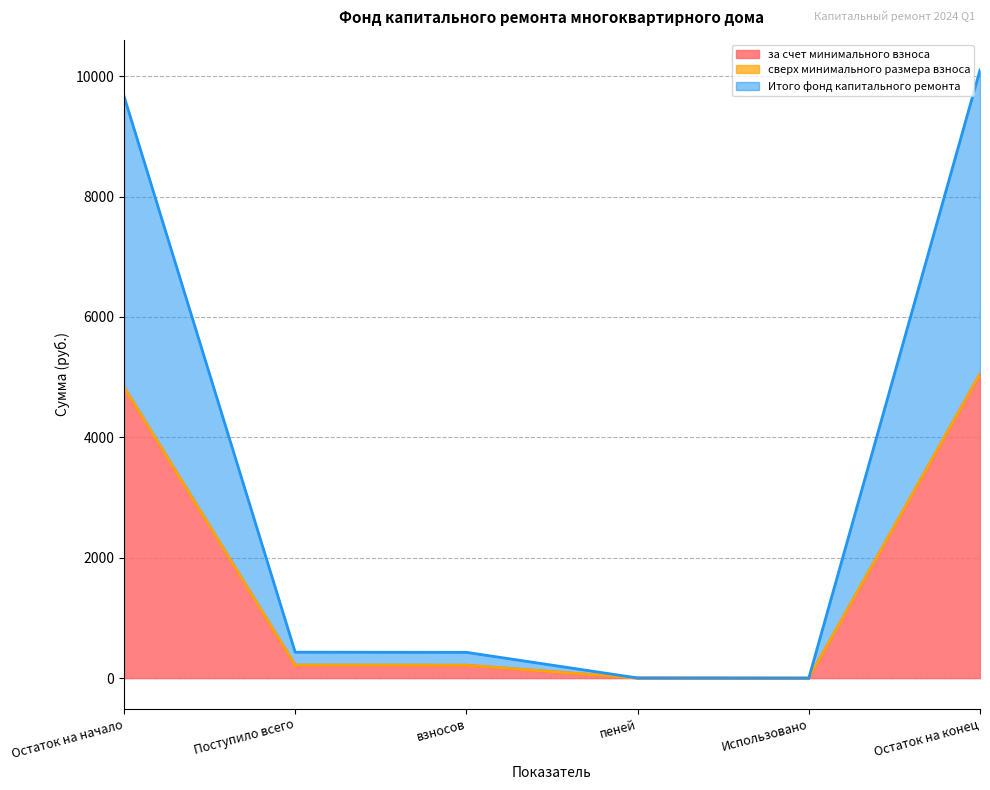

Does the chart have visible grid lines?

Yes